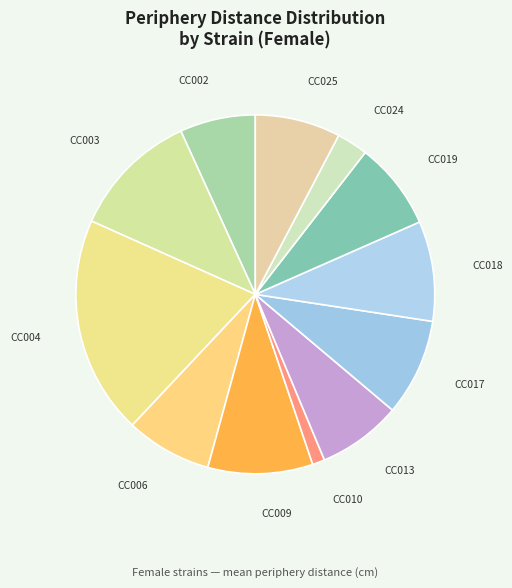

How many slices are in this pie chart?

12